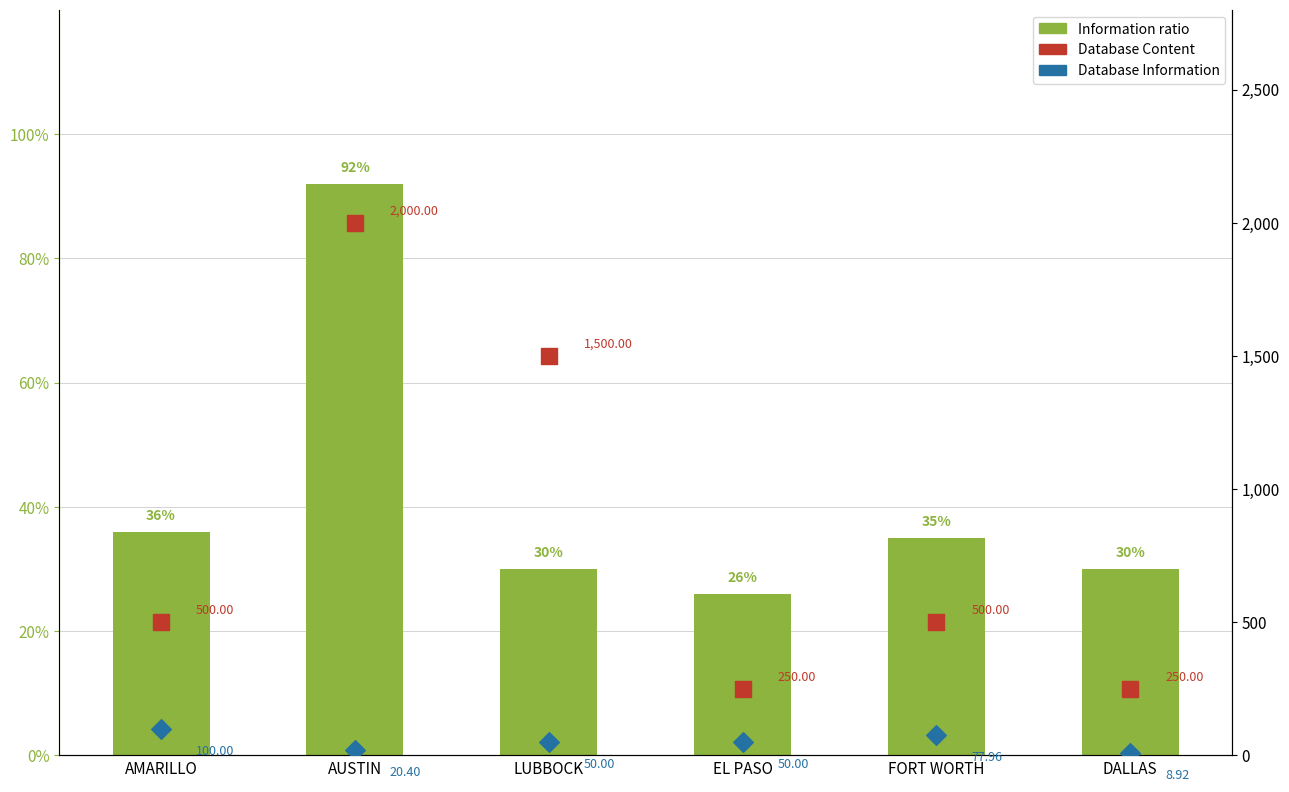

Which series has the largest Y range (max minus min)?

Database Content